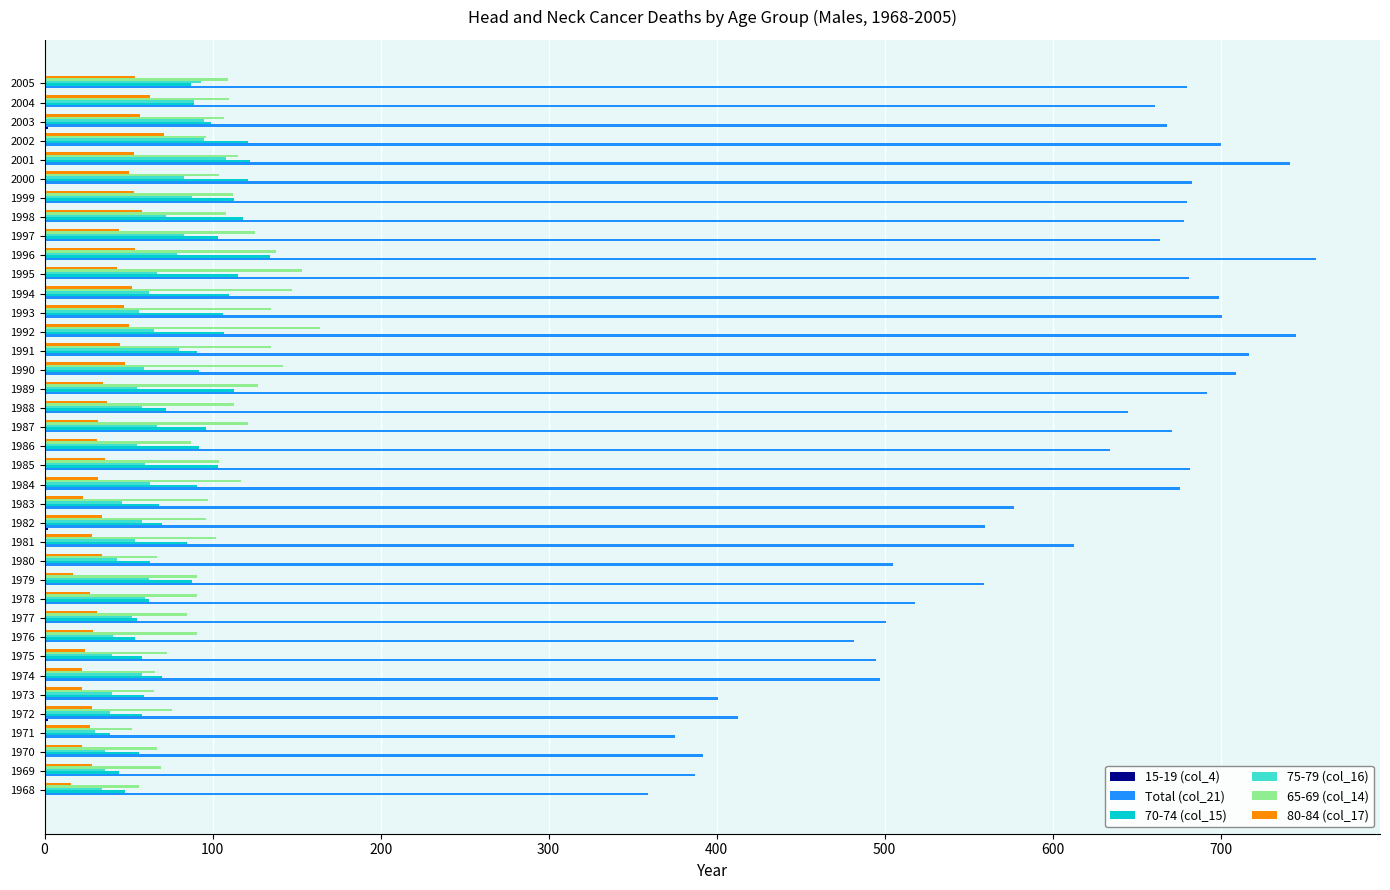

Which series has the largest range (max minus min)?

Total (col_21)